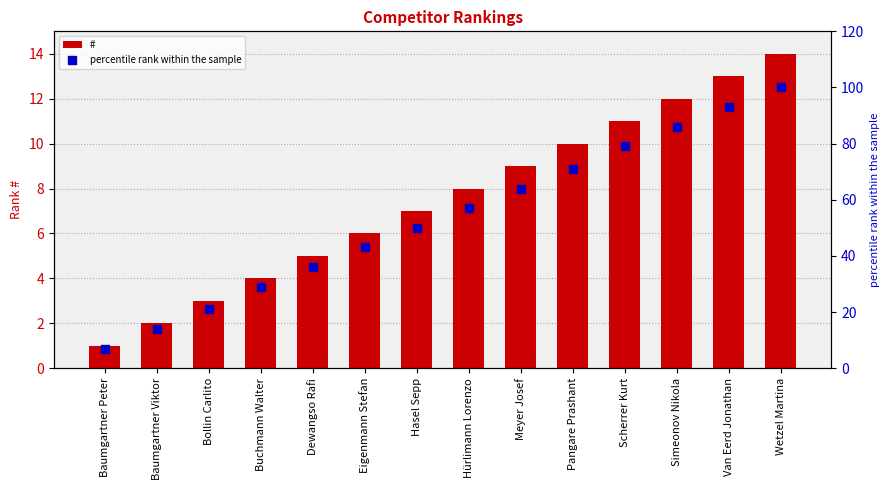

At which category is the sum across all series the highest?

Wetzel Martina